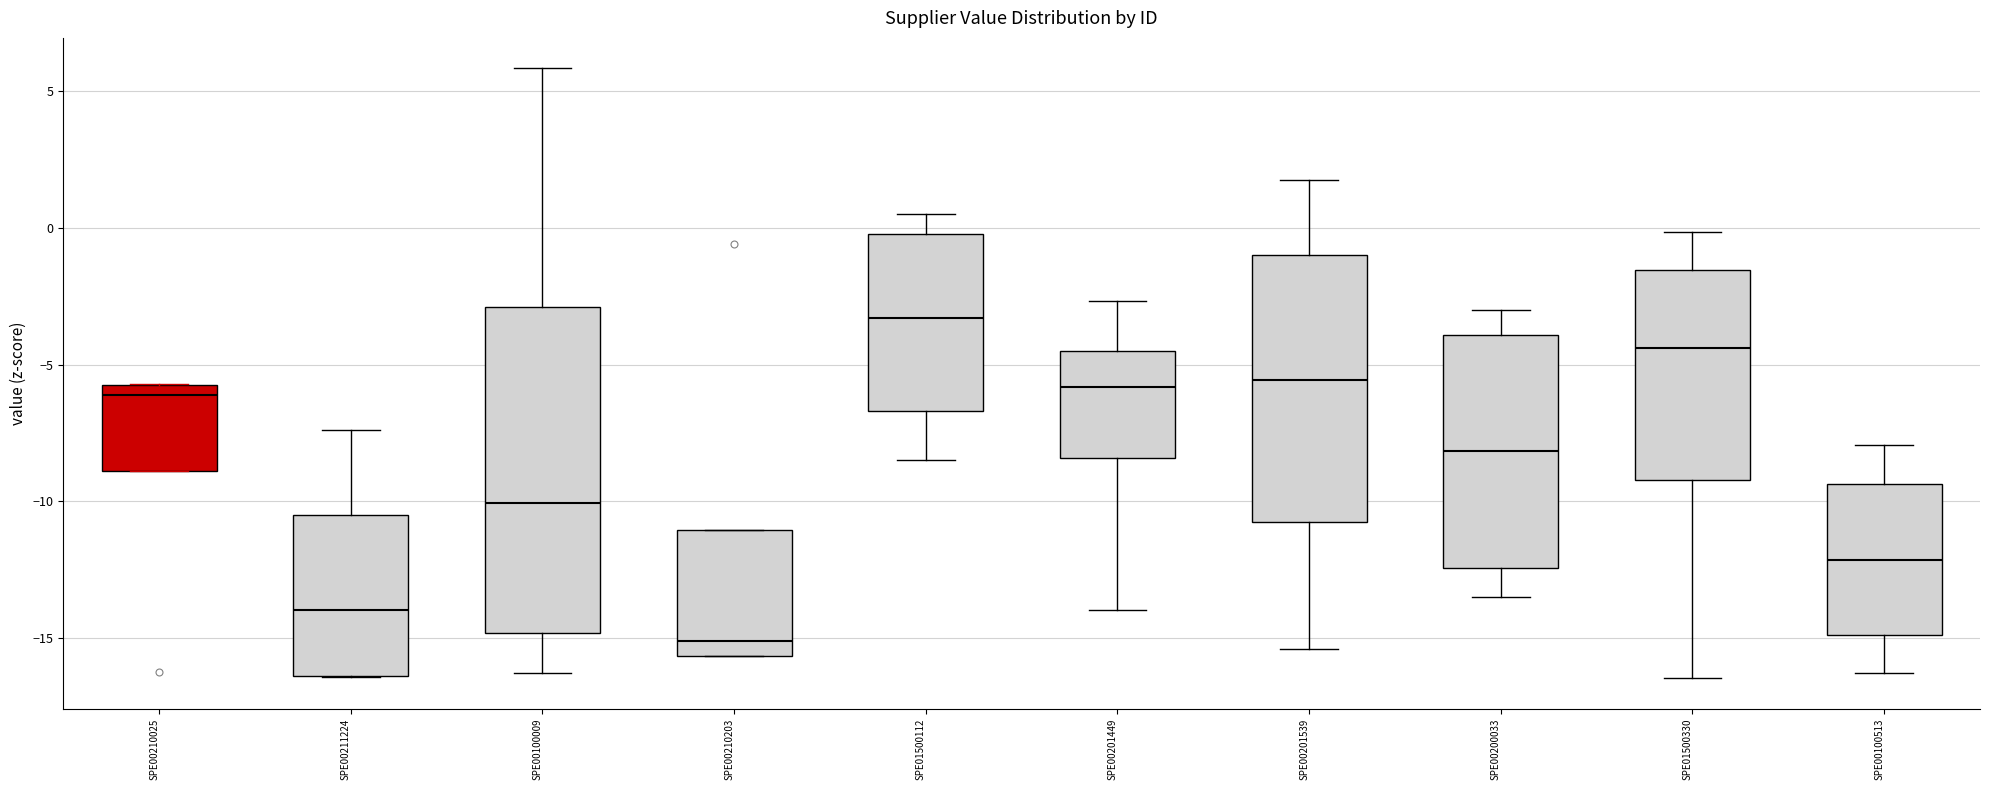

Reading left to right, transcribe this box plot: for each box, give where its median line is, the range the box spans, and where its two whiskers end, as read against the y-axis. The values are not printed on the chart, so give them approximately, as read against the axis.

SPE00210025: median -6.0, box -9.0 to -5.5, whiskers -9.0 to -5.5
SPE00211224: median -14.0, box -16.5 to -10.5, whiskers -16.5 to -7.5
SPE00100009: median -10.0, box -15.0 to -3.0, whiskers -16.5 to 6.0
SPE00210203: median -15.0, box -15.5 to -11.0, whiskers -15.5 to -11.0
SPE01500112: median -3.5, box -6.5 to 0.0, whiskers -8.5 to 0.5
SPE00201449: median -6.0, box -8.5 to -4.5, whiskers -14.0 to -2.5
SPE00201539: median -5.5, box -10.5 to -1.0, whiskers -15.5 to 2.0
SPE00200033: median -8.0, box -12.5 to -4.0, whiskers -13.5 to -3.0
SPE01500330: median -4.5, box -9.0 to -1.5, whiskers -16.5 to 0.0
SPE00100513: median -12.0, box -15.0 to -9.5, whiskers -16.5 to -8.0